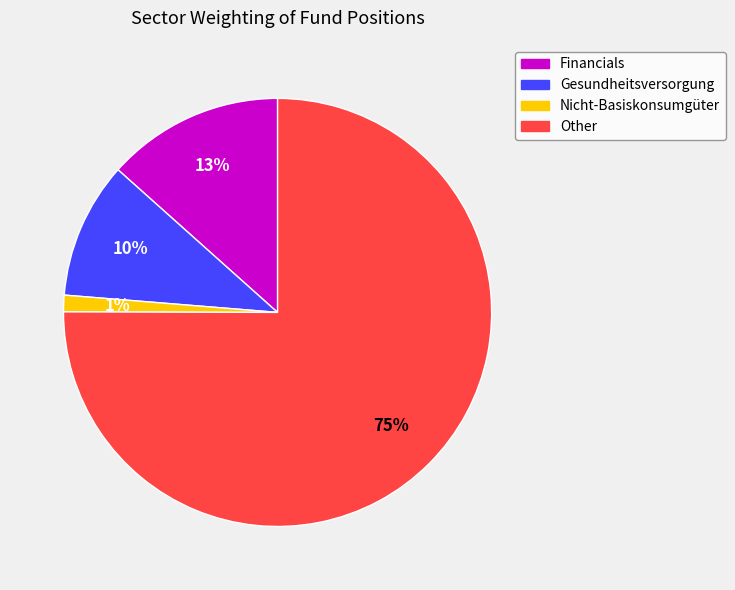

Which category accounts for the majority?

Other